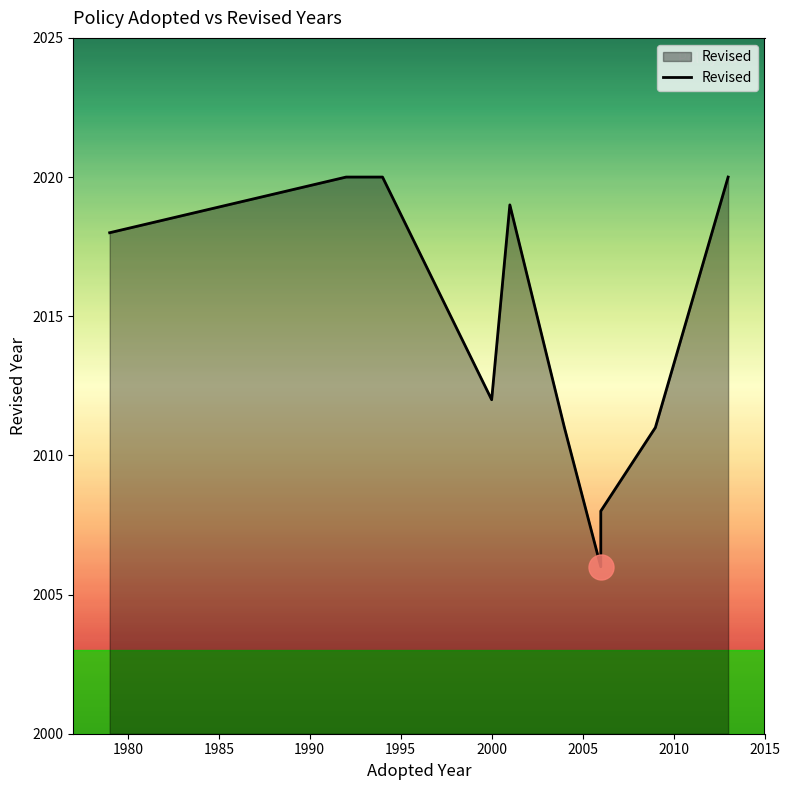

Does the chart have visible grid lines?

No